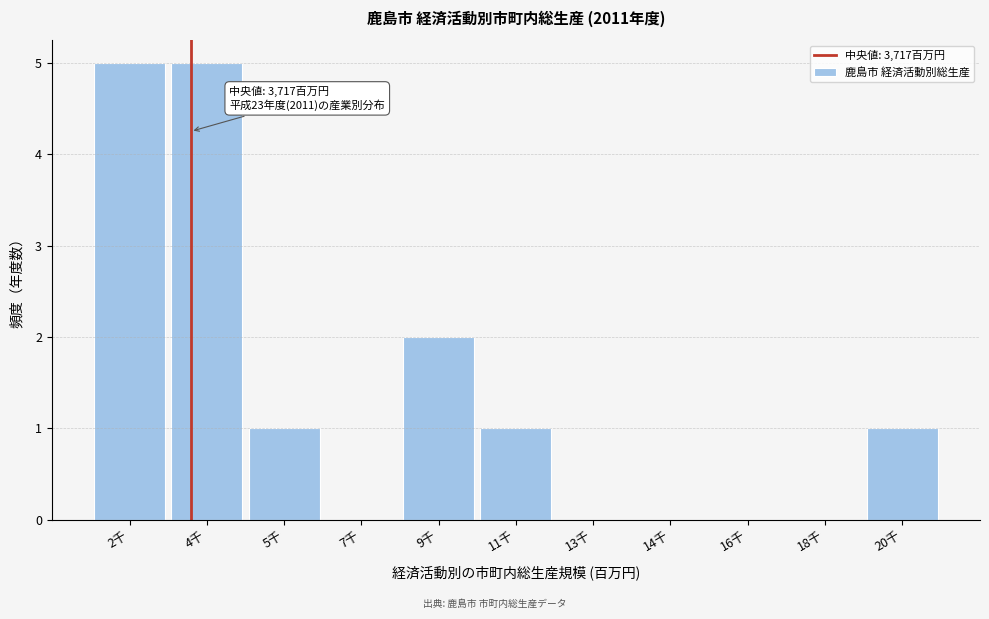

Reading right to left, transcribe all the data shown in this chart.

20千=1	18千=0	16千=0	14千=0	13千=0	11千=1	9千=2	7千=0	5千=1	4千=5	2千=5